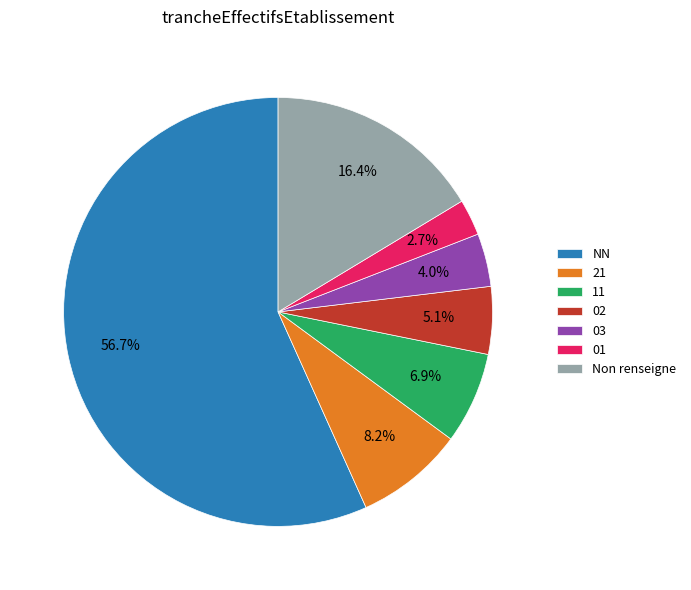

How many slices are in this pie chart?

7